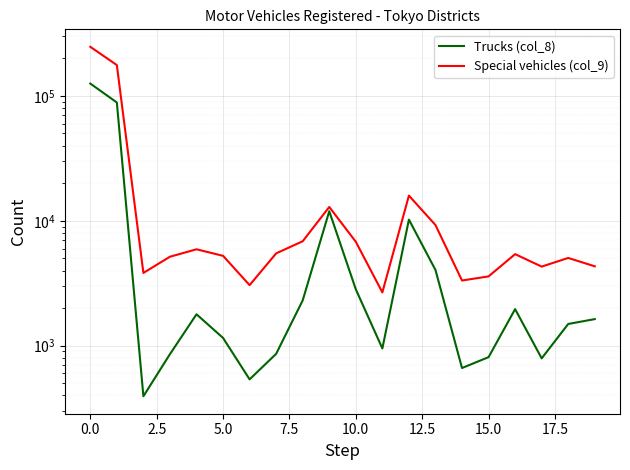

Which series has the largest range (max minus min)?

Special vehicles (col_9)